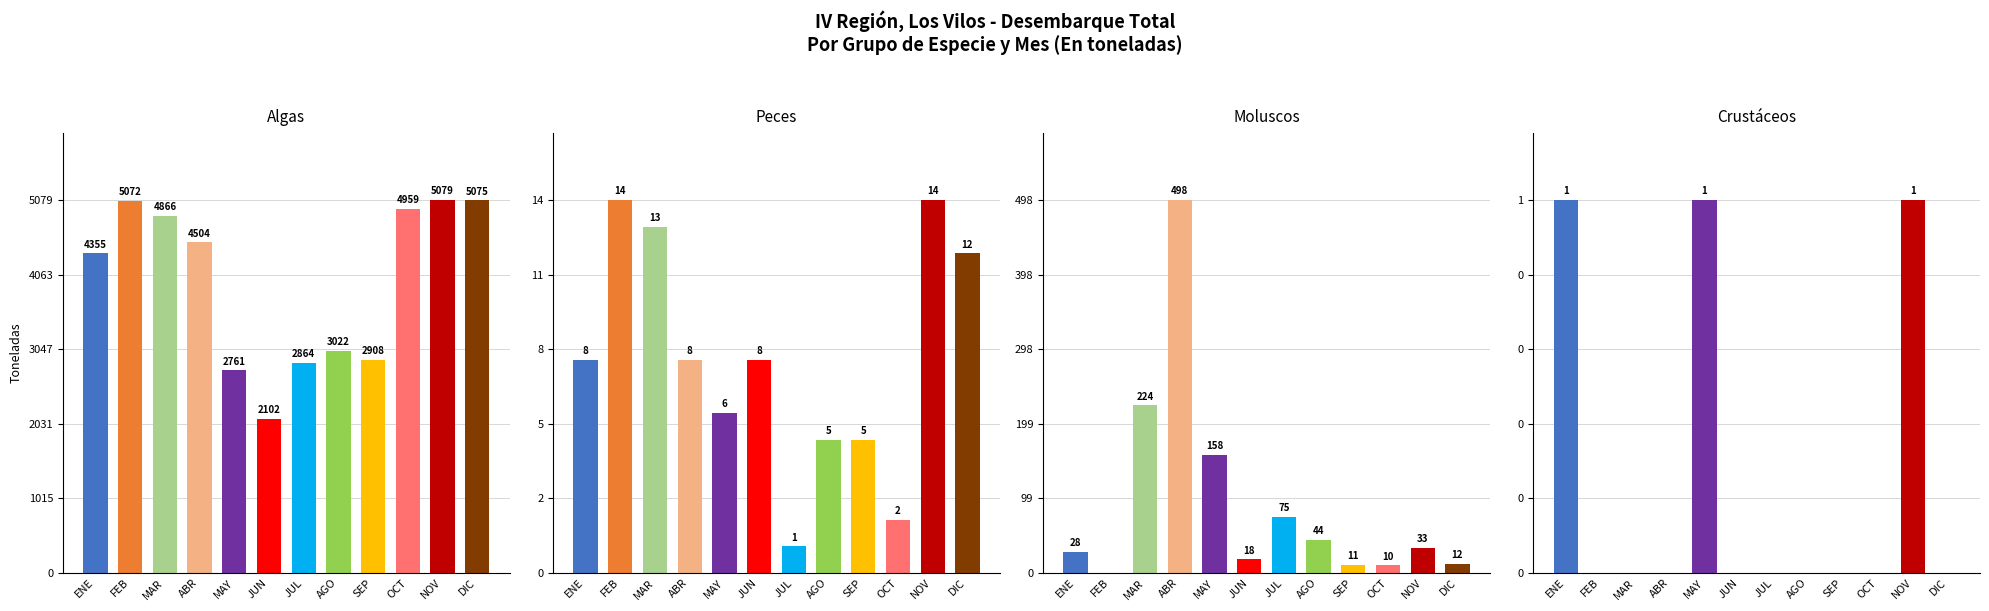

The Peces series shows 14 at NOV. True or false?

True